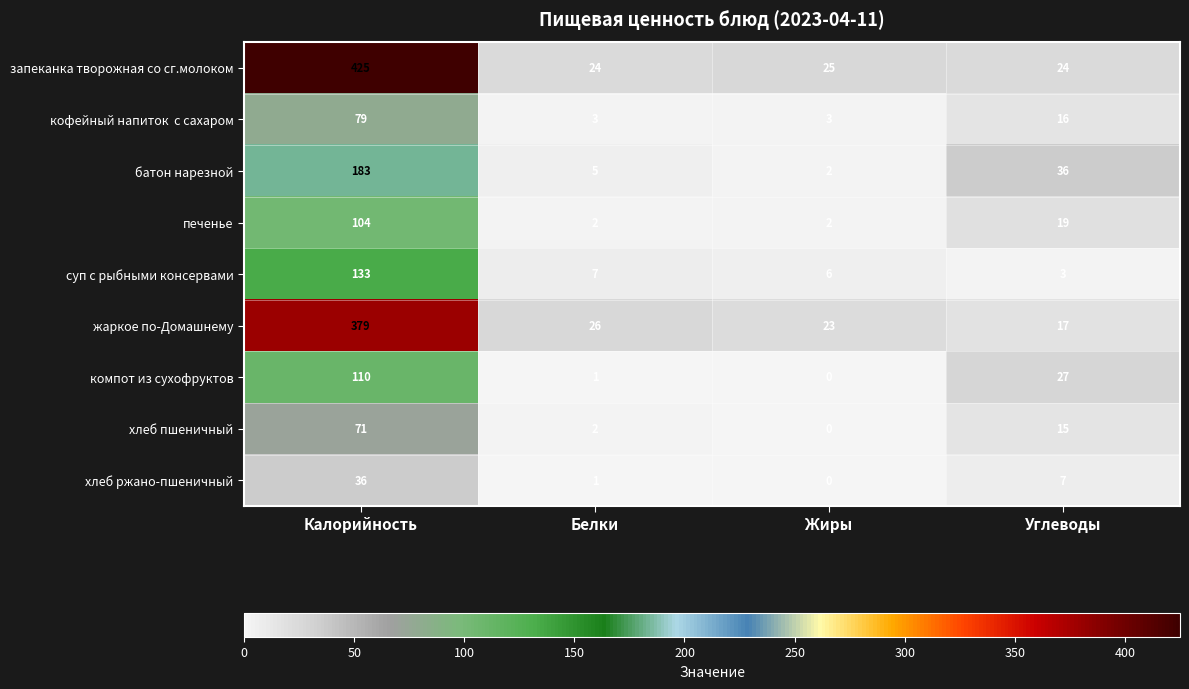

Where is запеканка творожная со сг.молоком nearest to the value 224?

Жиры